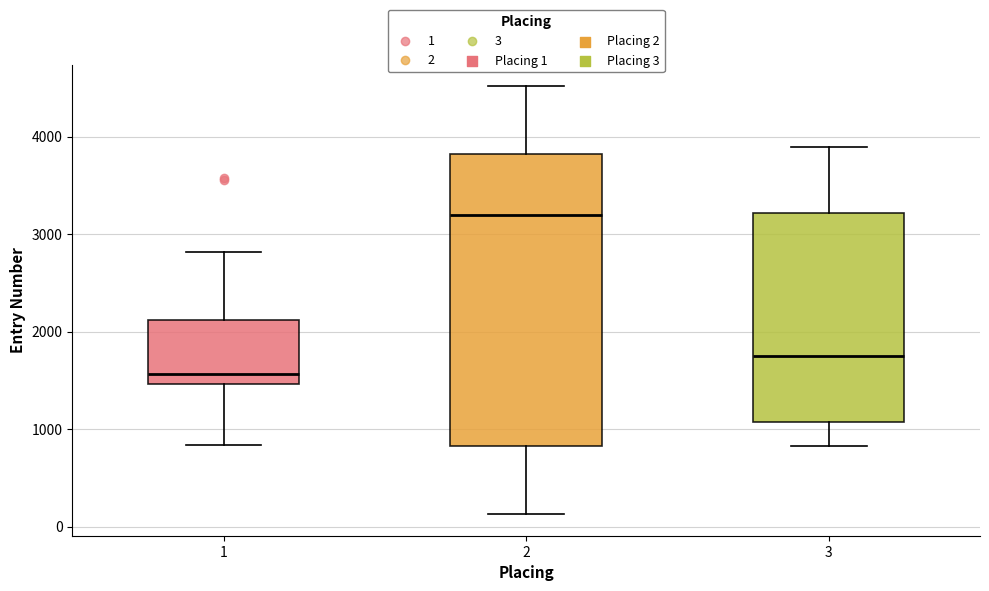

Which box has the highest median line?

2